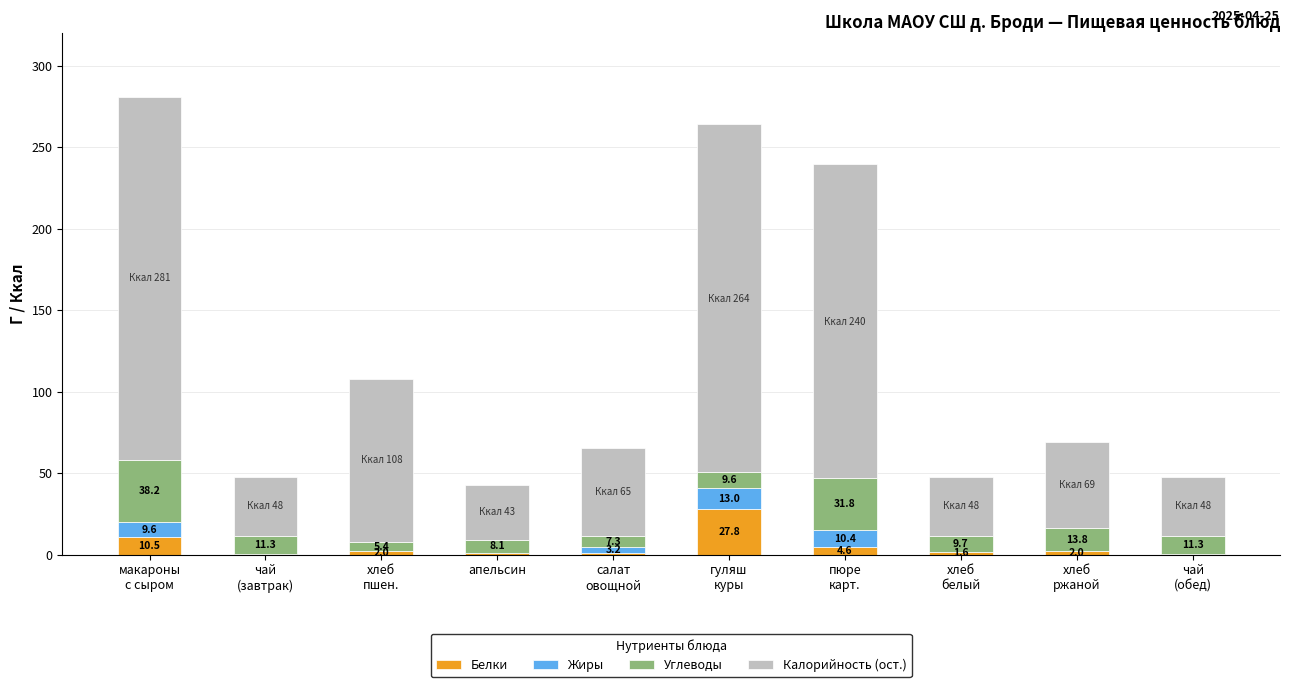

What value does the Белки series have at апельсин?

0.9